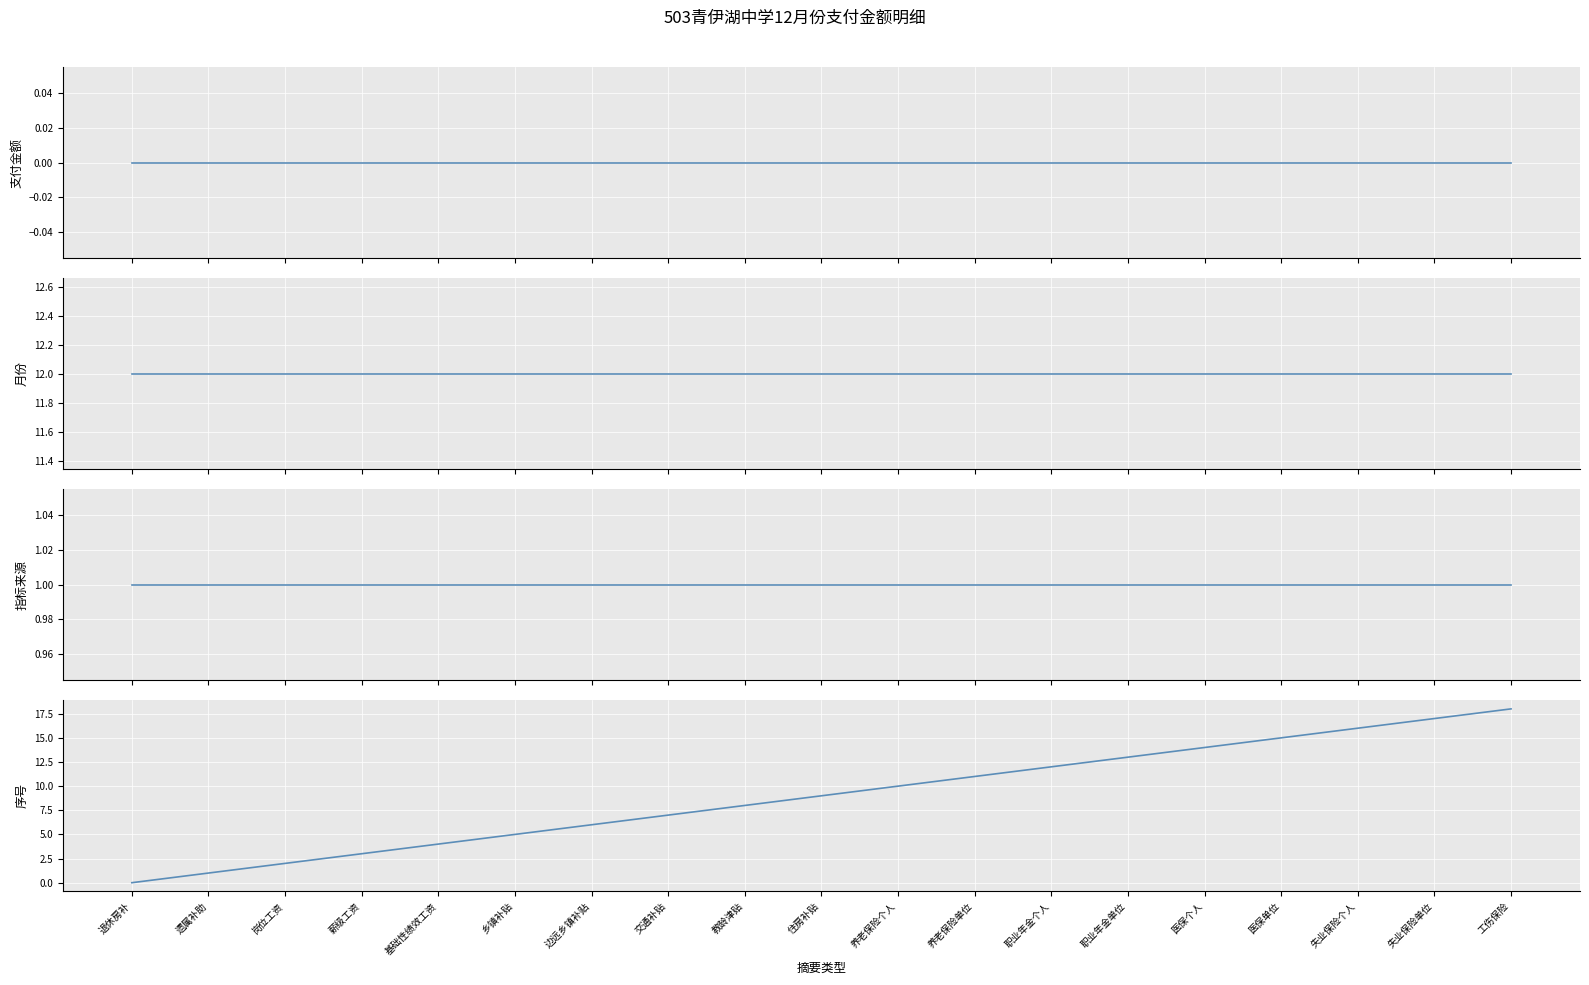

What are all the series names shown in the legend?

支付金额, 月份, 指标来源(年初批复=1), 序号